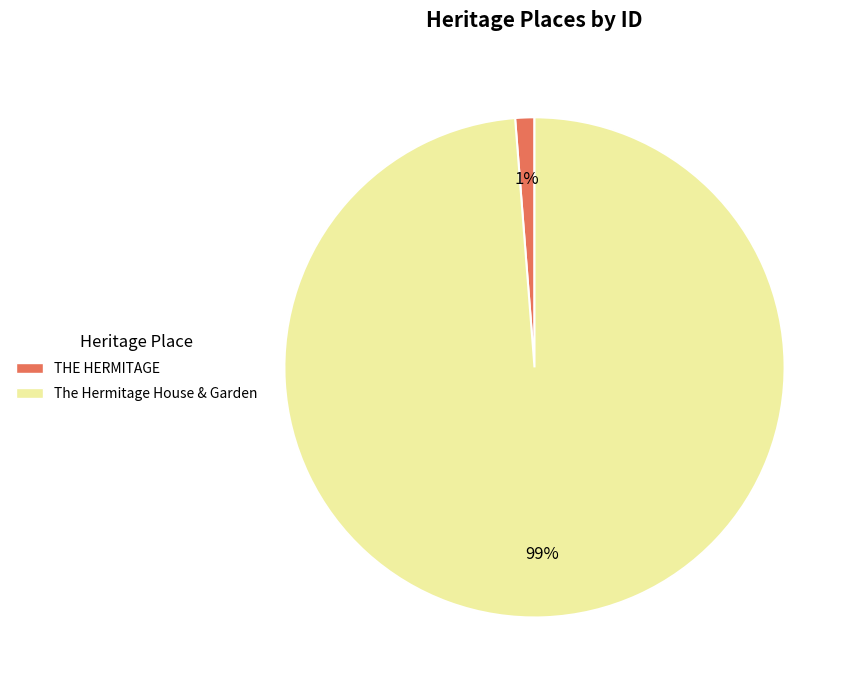

Which has a higher value, THE HERMITAGE or The Hermitage House & Garden?

The Hermitage House & Garden